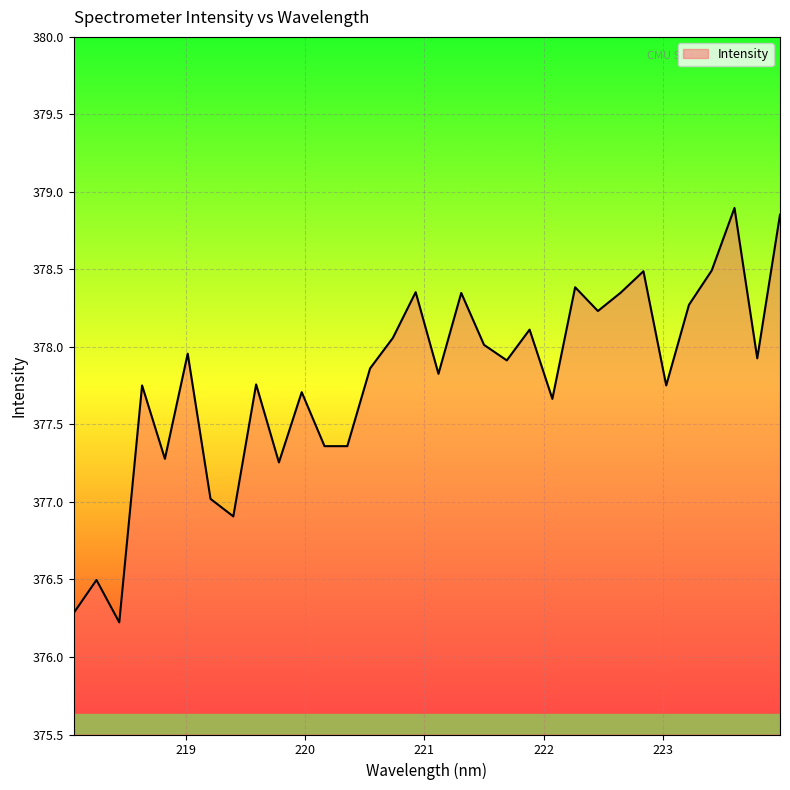

How many lines are shown in the chart?

1